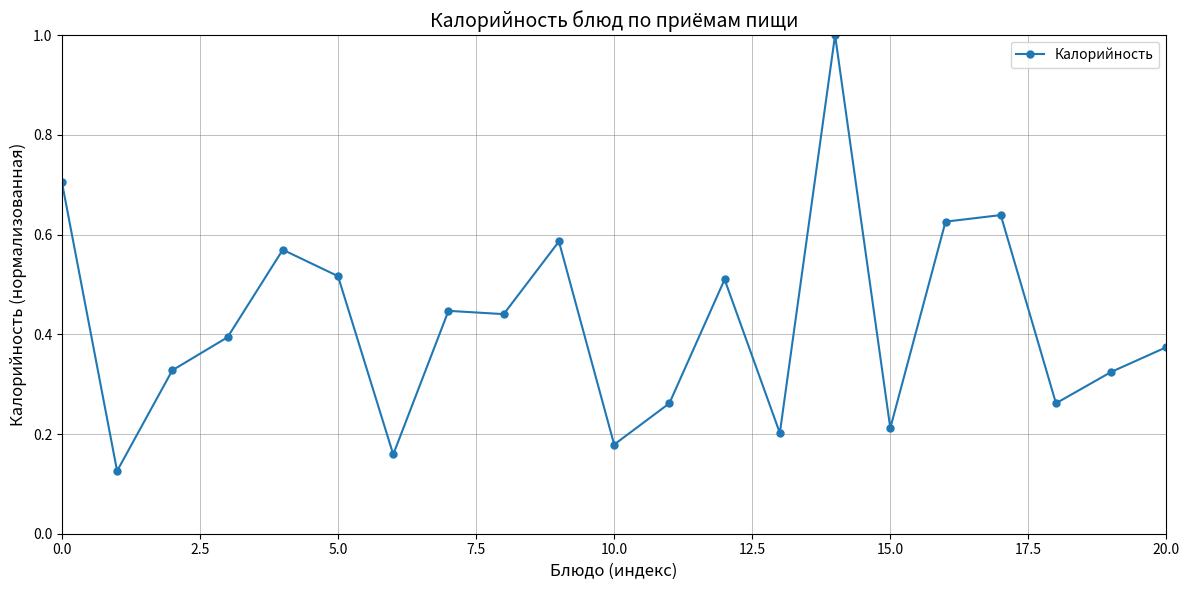

True or false: there are more than 1 points higher than both neighbors.

True